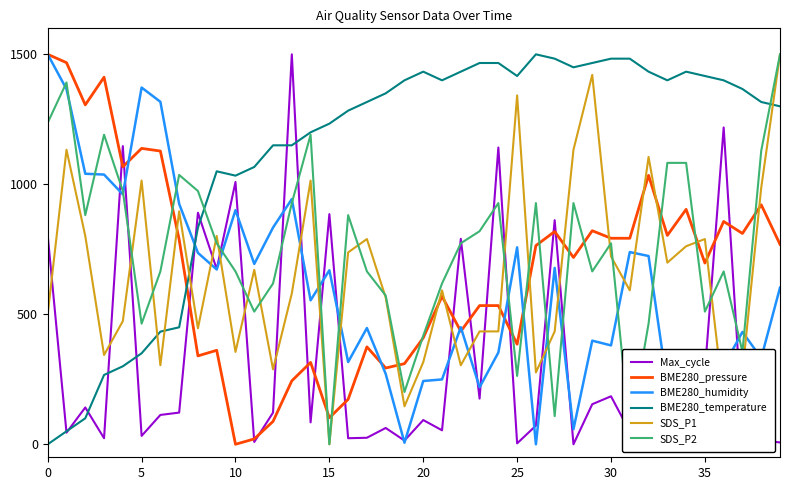

What is the highest value of the BME280_humidity series?

1500.0